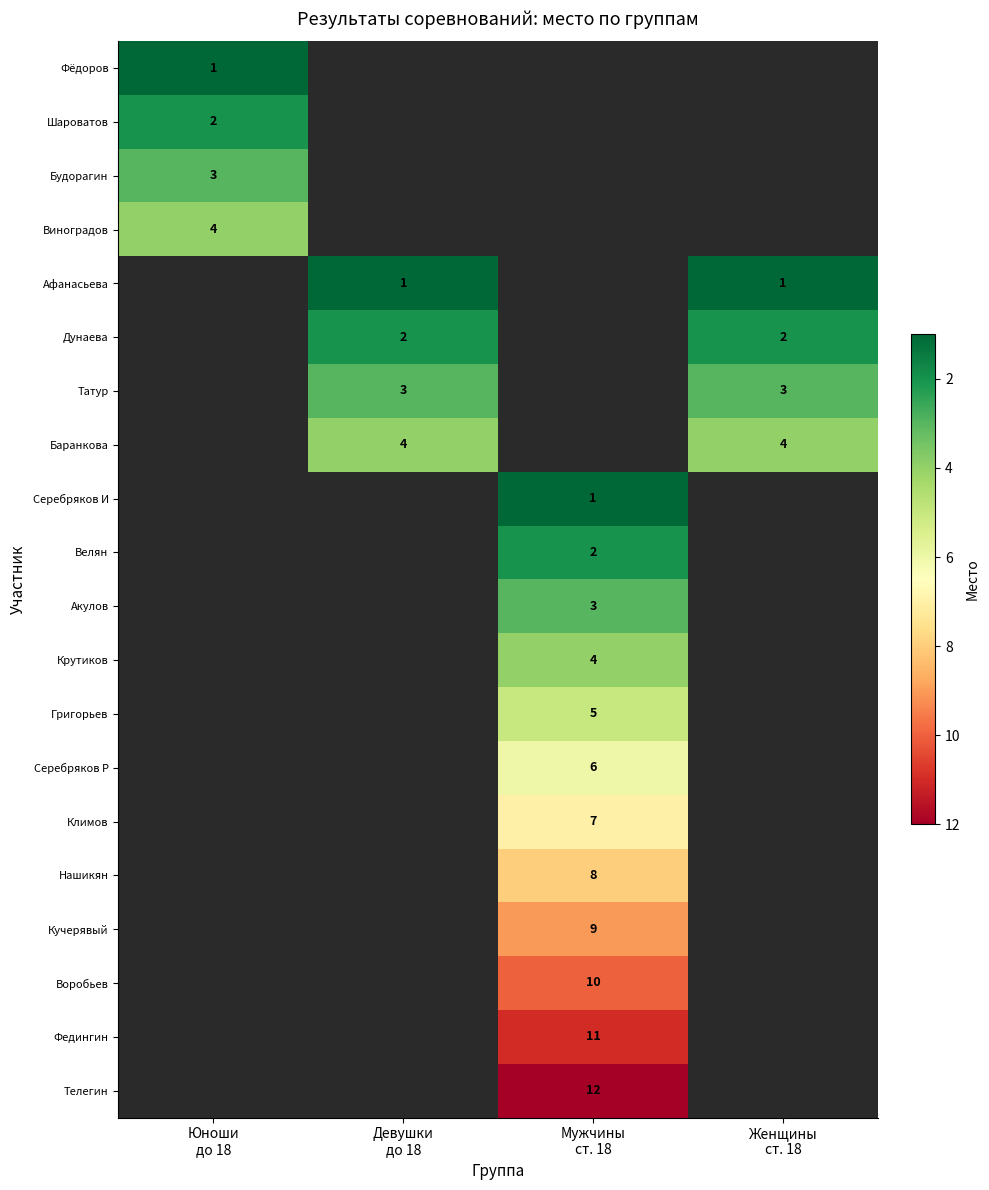

Which label corresponds to the smallest value in the chart?

Юноши
до 18